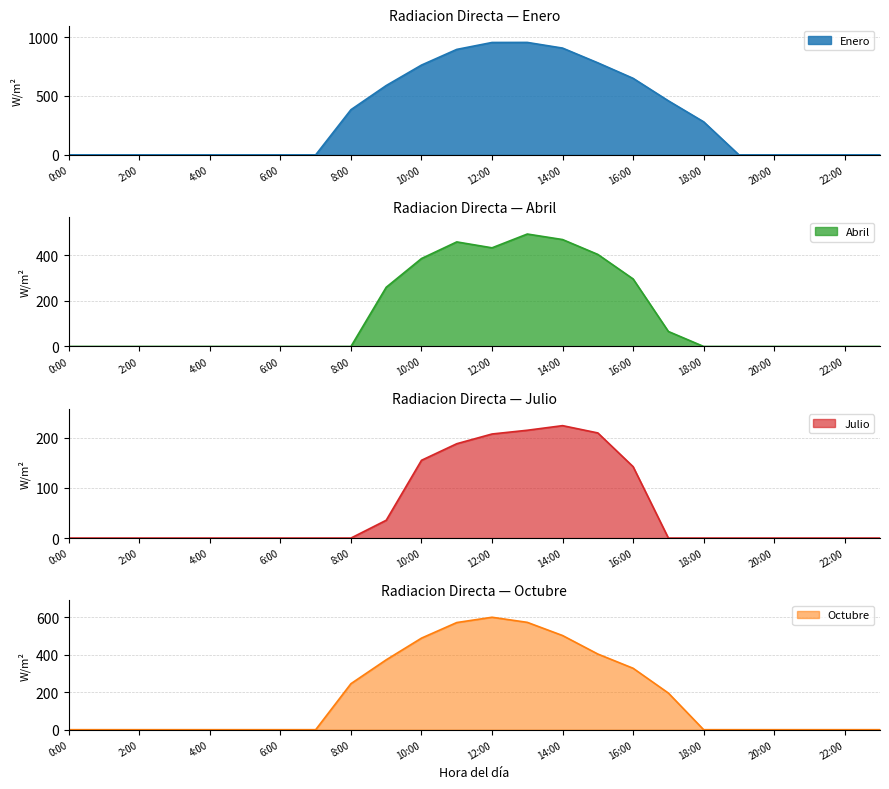

Between 10:00 and 14:00, which series saw the biggest shift?

Enero